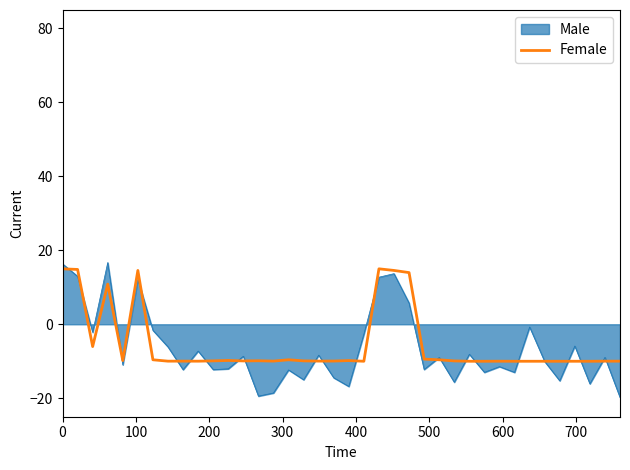

Which series has the widest spread of values?

Male